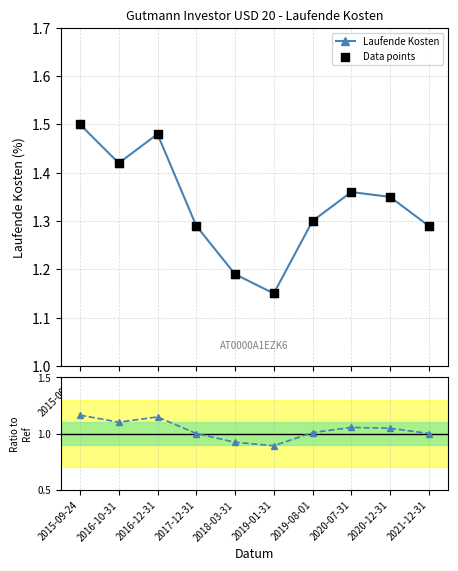

Which series has the widest spread of Y values?

Laufende Kosten